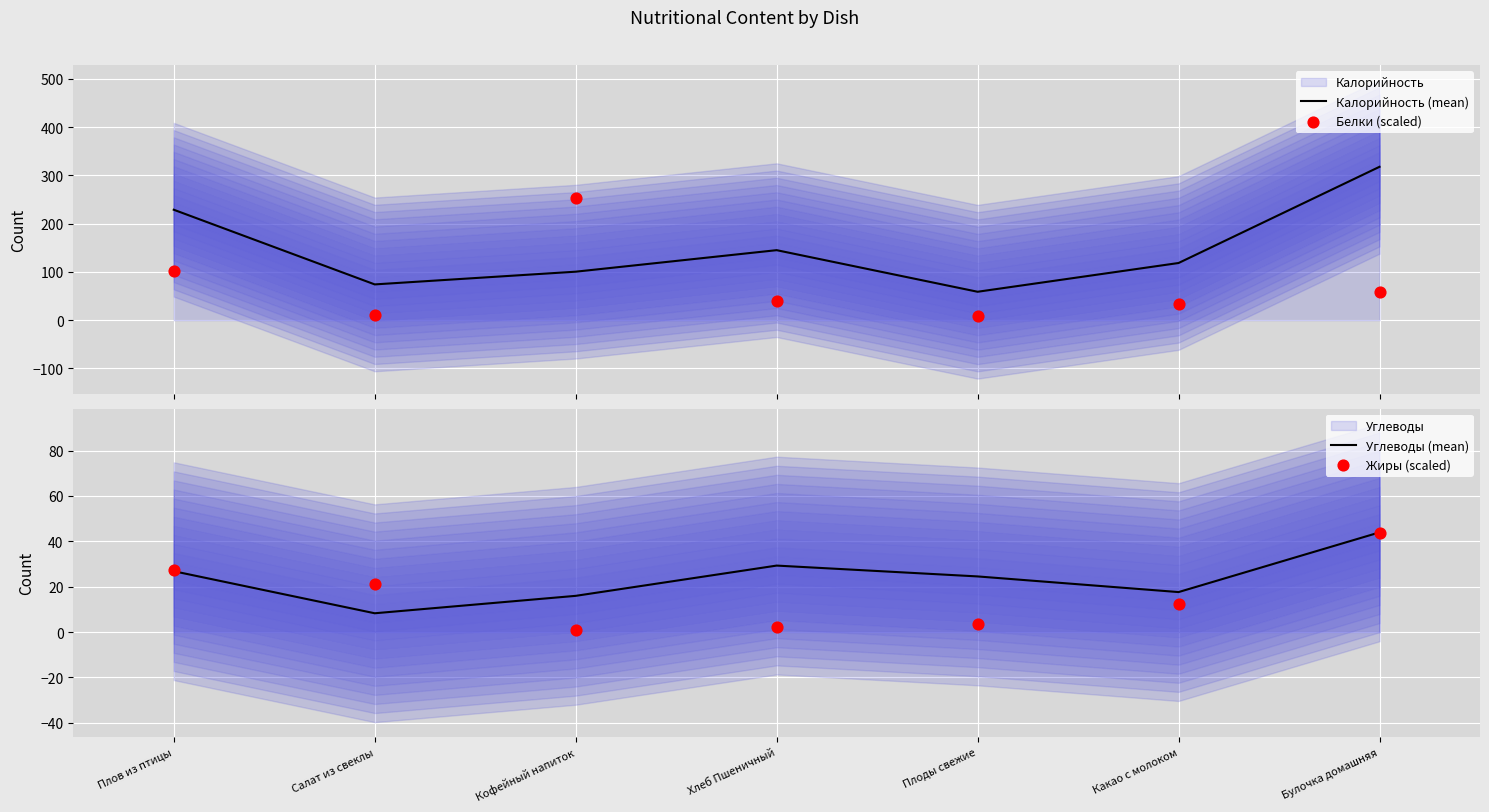

Which series has the widest spread of Y values?

Калорийность (mean)